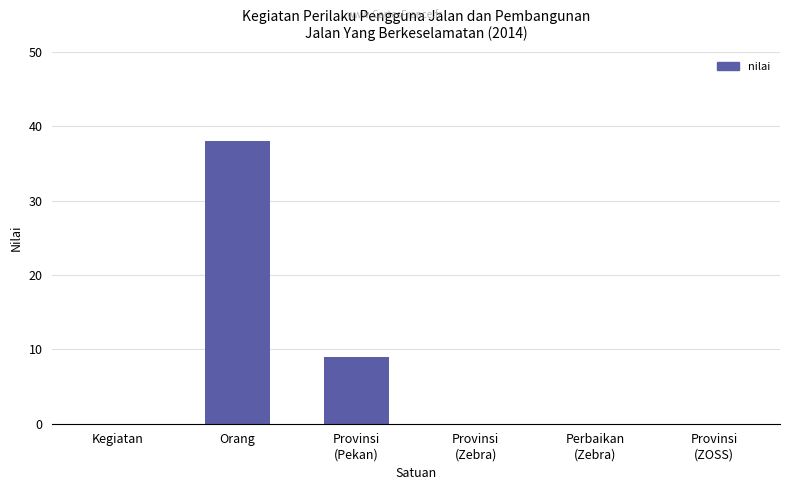

At which label is the value closest to 19?

Provinsi
(Pekan)